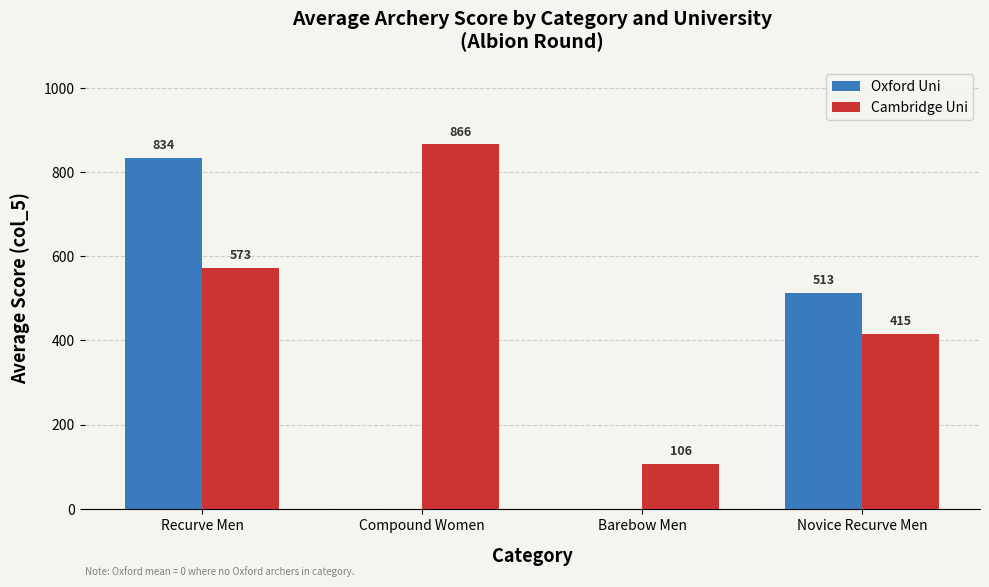

Which category has the highest value across all series?

Compound Women